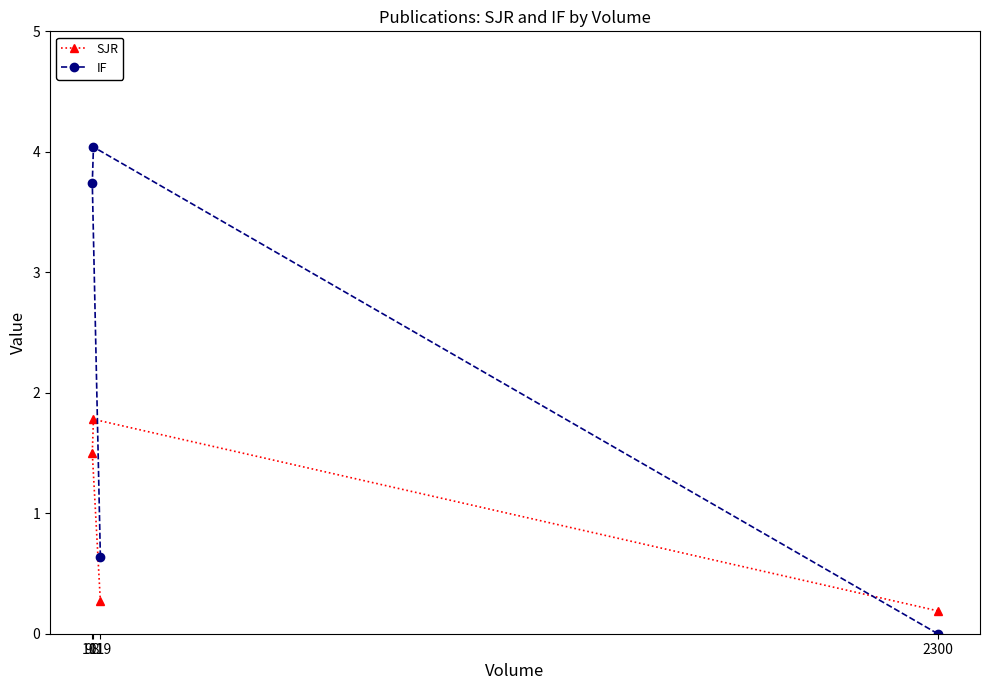

The SJR series shows 1.8 at 101. True or false?

True